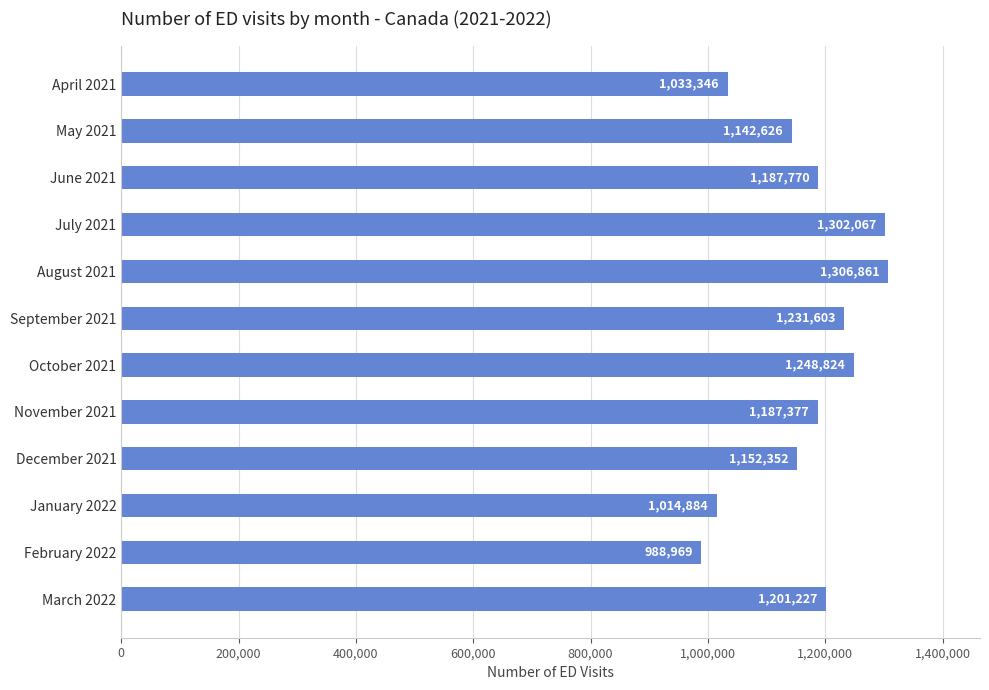

What is the difference between the maximum and minimum values?

317892